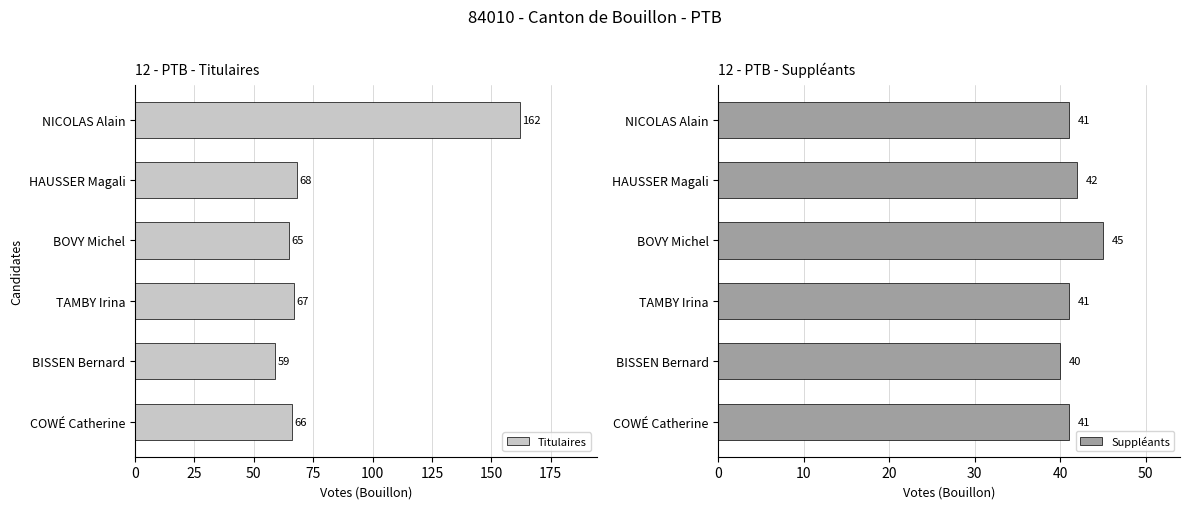

What is the sum of the Titulaires values at TAMBY Irina and BOVY Michel?

132